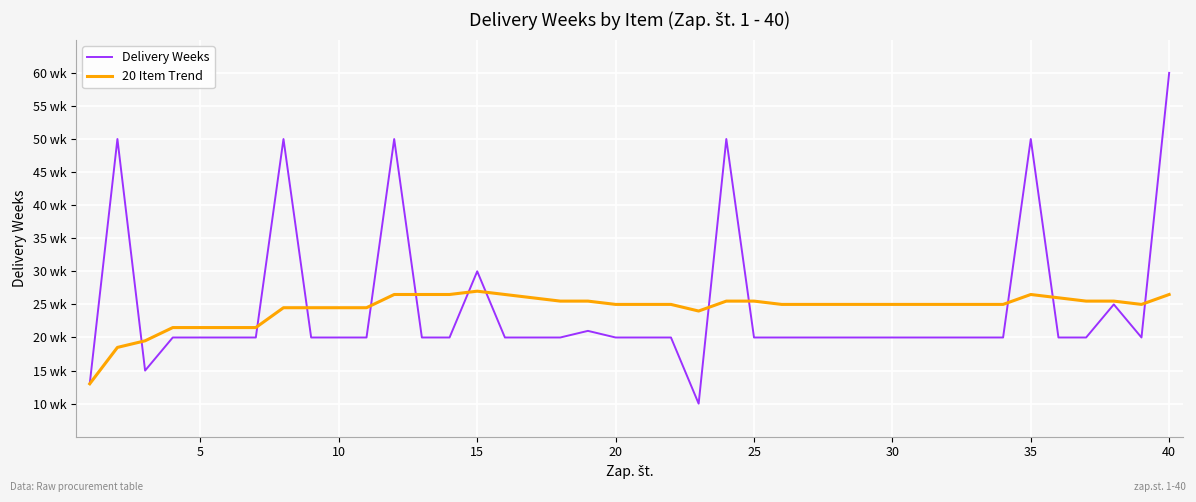

How many interior local peaks does the 20 Item Trend series have?

2